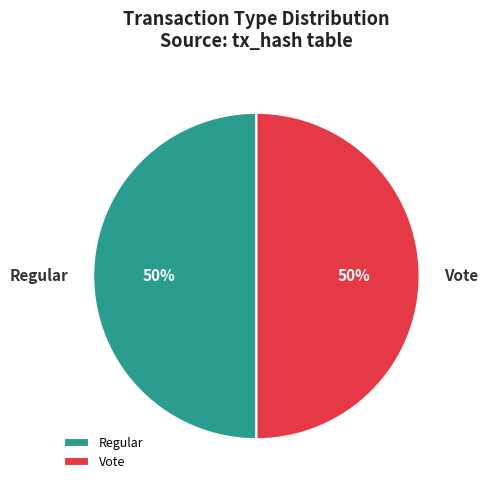

What is the ratio of the value at Regular to the value at Vote?

1.0